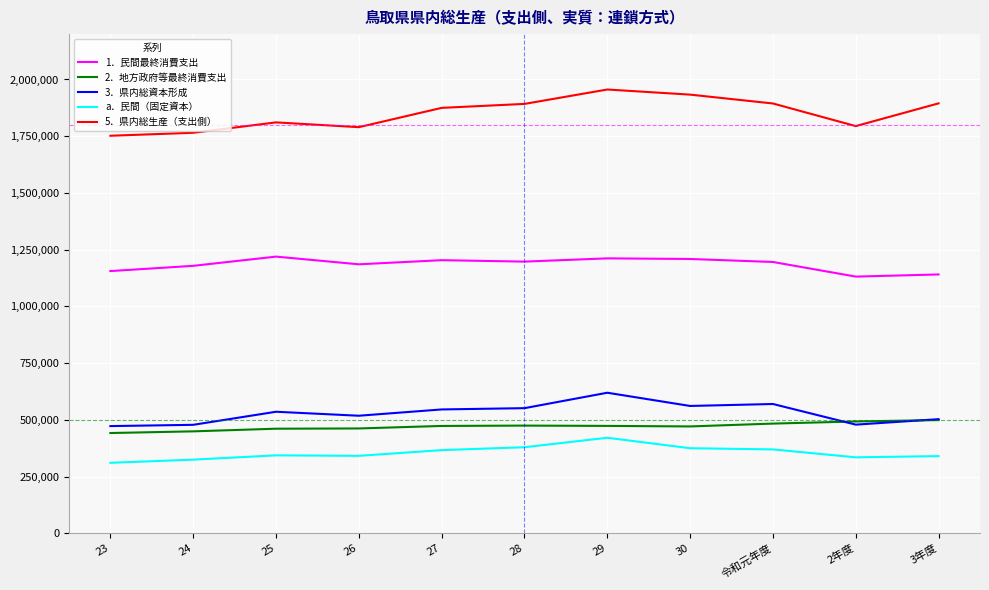

What is the spread (max minus min) of values at 30?

1558233